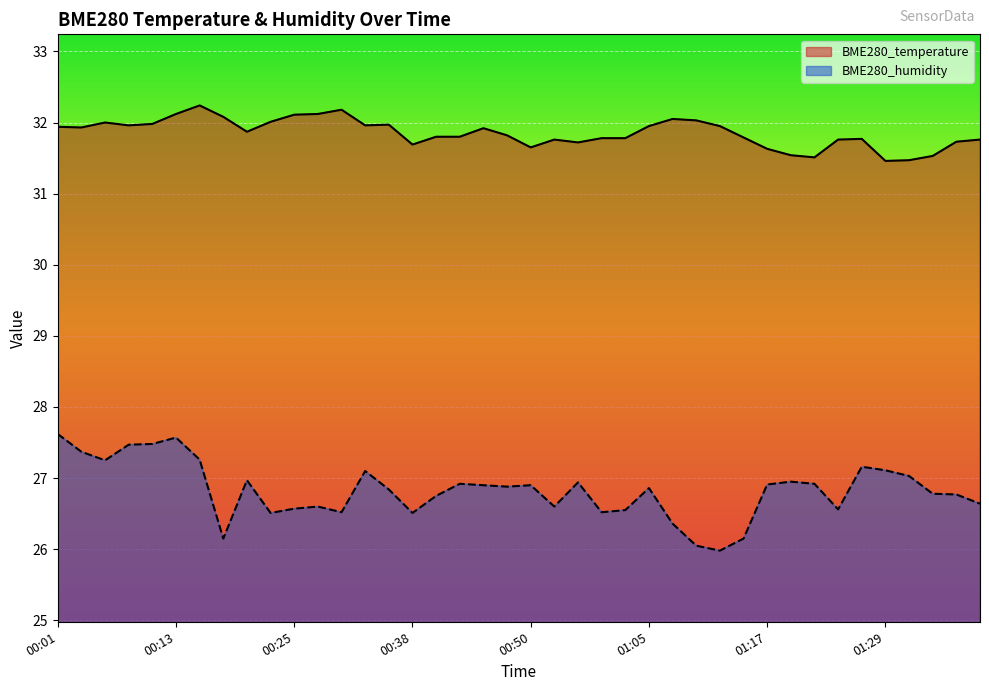

Reading left to right, extract all data points from this chart.

BME280_temperature: 00:01=31.9	00:04=31.9	00:06=32.0	00:08=32.0	00:11=32.0	00:13=32.1	00:16=32.2	00:18=32.1	00:21=31.9	00:23=32.0	00:25=32.1	00:28=32.1	00:30=32.2	00:33=32.0	00:35=32.0	00:38=31.7	00:40=31.8	00:42=31.8	00:45=31.9	00:47=31.8	00:50=31.6	00:52=31.8	00:55=31.7	00:57=31.8	01:02=31.8	01:05=31.9	01:07=32.0	01:10=32.0	01:12=31.9	01:15=31.8	01:17=31.6	01:19=31.5	01:22=31.5	01:24=31.8	01:27=31.8	01:29=31.5	01:32=31.5	01:34=31.5	01:37=31.7	01:39=31.8
BME280_humidity: 00:01=27.6	00:04=27.4	00:06=27.2	00:08=27.5	00:11=27.5	00:13=27.6	00:16=27.3	00:18=26.1	00:21=27.0	00:23=26.5	00:25=26.6	00:28=26.6	00:30=26.5	00:33=27.1	00:35=26.8	00:38=26.5	00:40=26.8	00:42=26.9	00:45=26.9	00:47=26.9	00:50=26.9	00:52=26.6	00:55=26.9	00:57=26.5	01:02=26.6	01:05=26.9	01:07=26.4	01:10=26.1	01:12=26.0	01:15=26.1	01:17=26.9	01:19=26.9	01:22=26.9	01:24=26.6	01:27=27.2	01:29=27.1	01:32=27.0	01:34=26.8	01:37=26.8	01:39=26.6